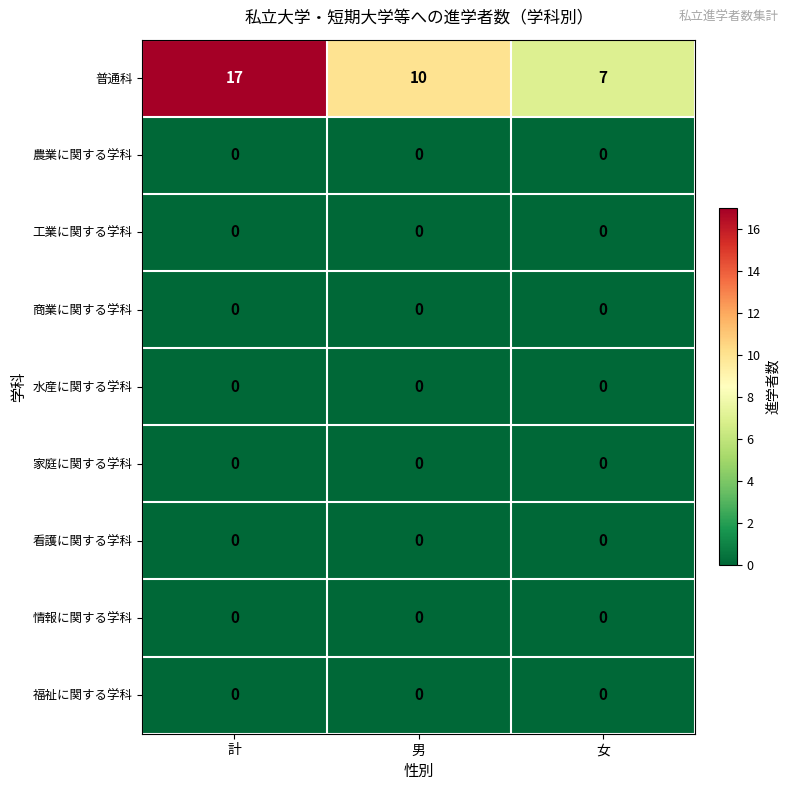

Count the number of categories in the chart.

3